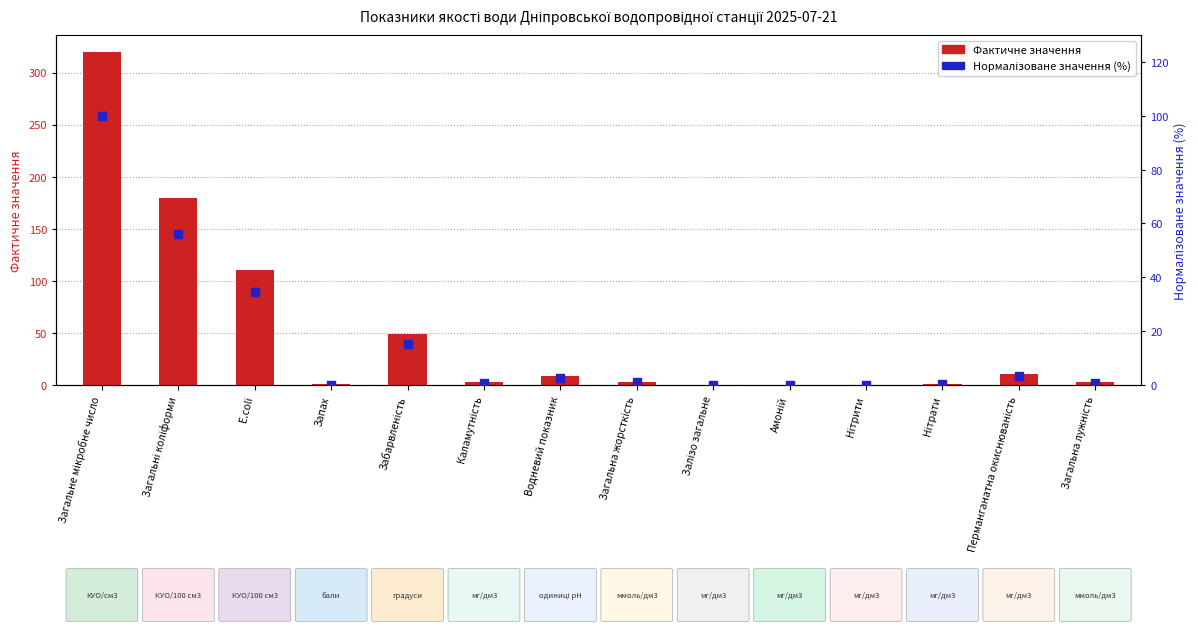

At how many categories does at least one series exceed 6?

6